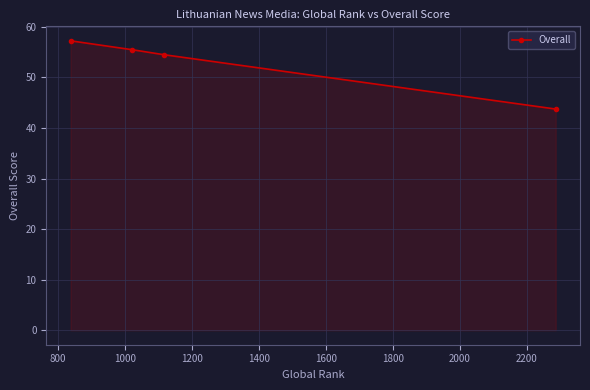

How many distinct data groups are displayed?

1